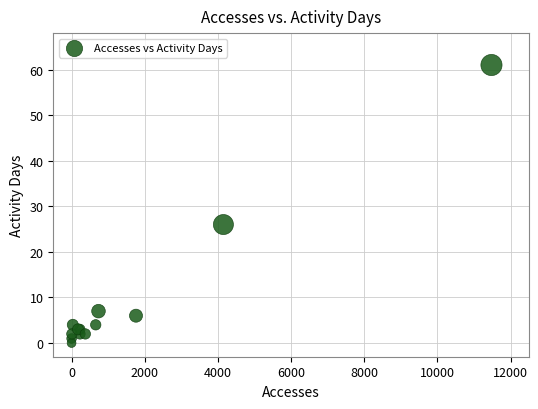

What Y value in the scatter plot is closest to 30?

26